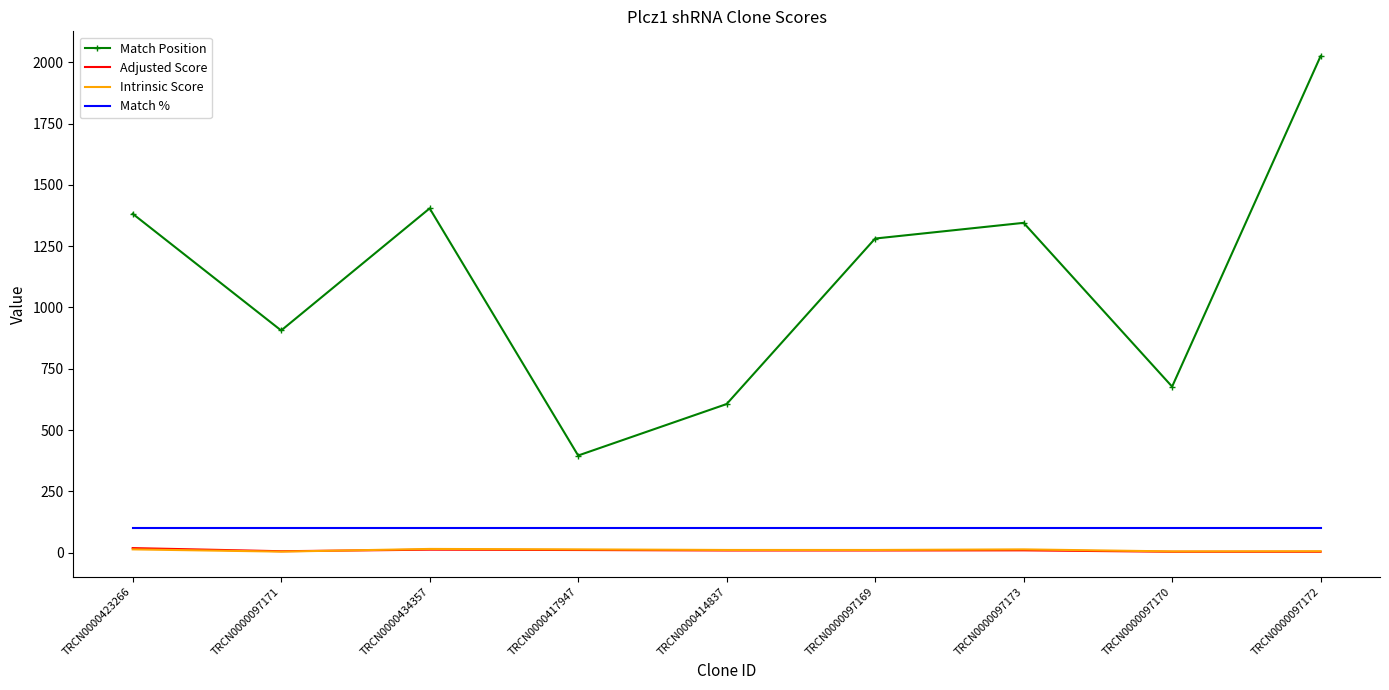

True or false: Match Position has more than 1 interior local peaks.

True